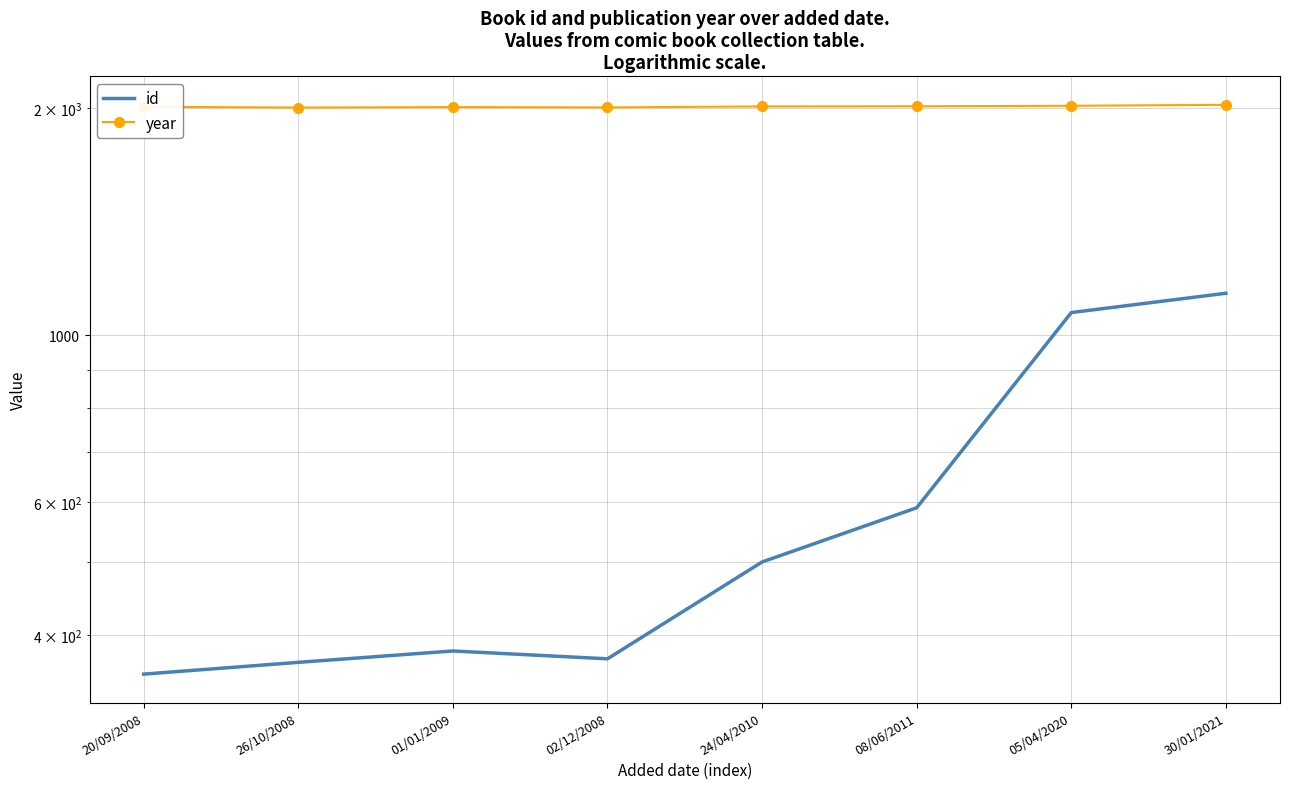

True or false: id and year intersect in this chart.

False